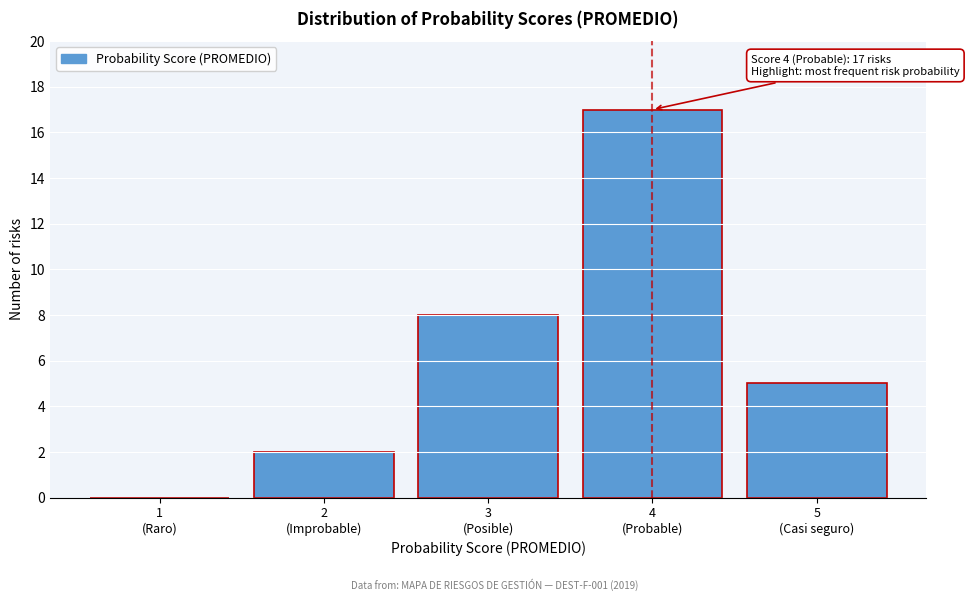

What is the greatest value displayed?

17